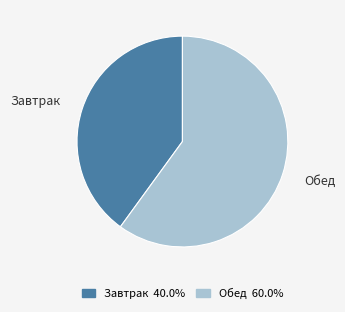

Is there a majority slice in this chart?

Yes